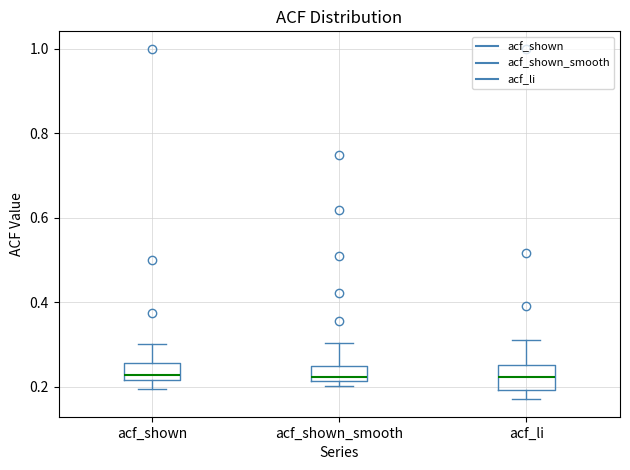

Reading left to right, transcribe this box plot: for each box, give where its median line is, the range the box spans, and where its two whiskers end, as read against the y-axis. The values are not printed on the chart, so give them approximately, as read against the axis.

acf_shown: median 0.22 (just above the box's lower edge), box 0.22 to 0.26, whiskers 0.20 to 0.30
acf_shown_smooth: median 0.22 (just above the box's lower edge), box 0.22 to 0.26, whiskers 0.20 to 0.30
acf_li: median 0.22, box 0.20 to 0.26, whiskers 0.18 to 0.32